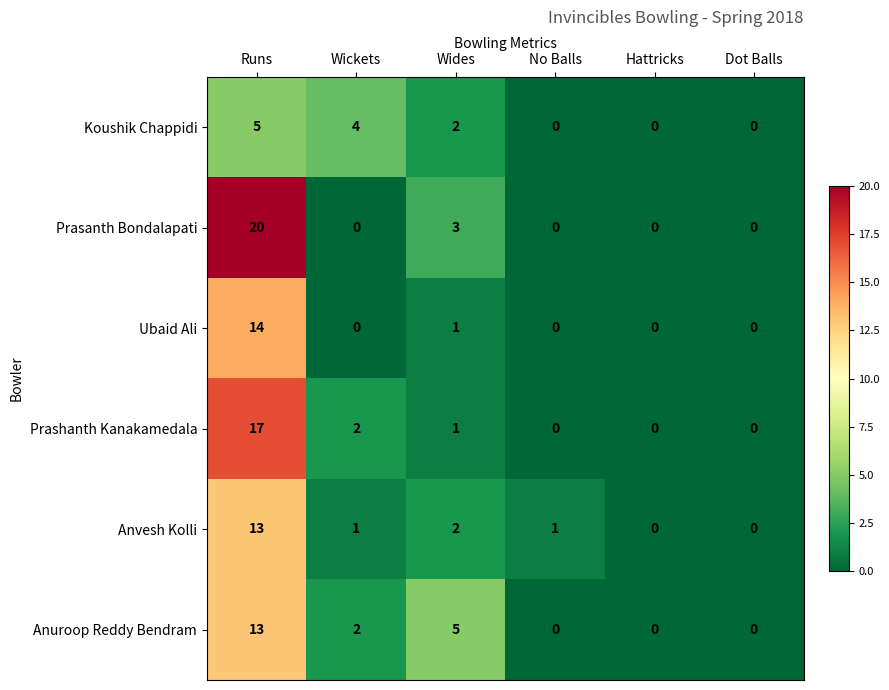

Which series has the widest spread of values?

Prasanth Bondalapati